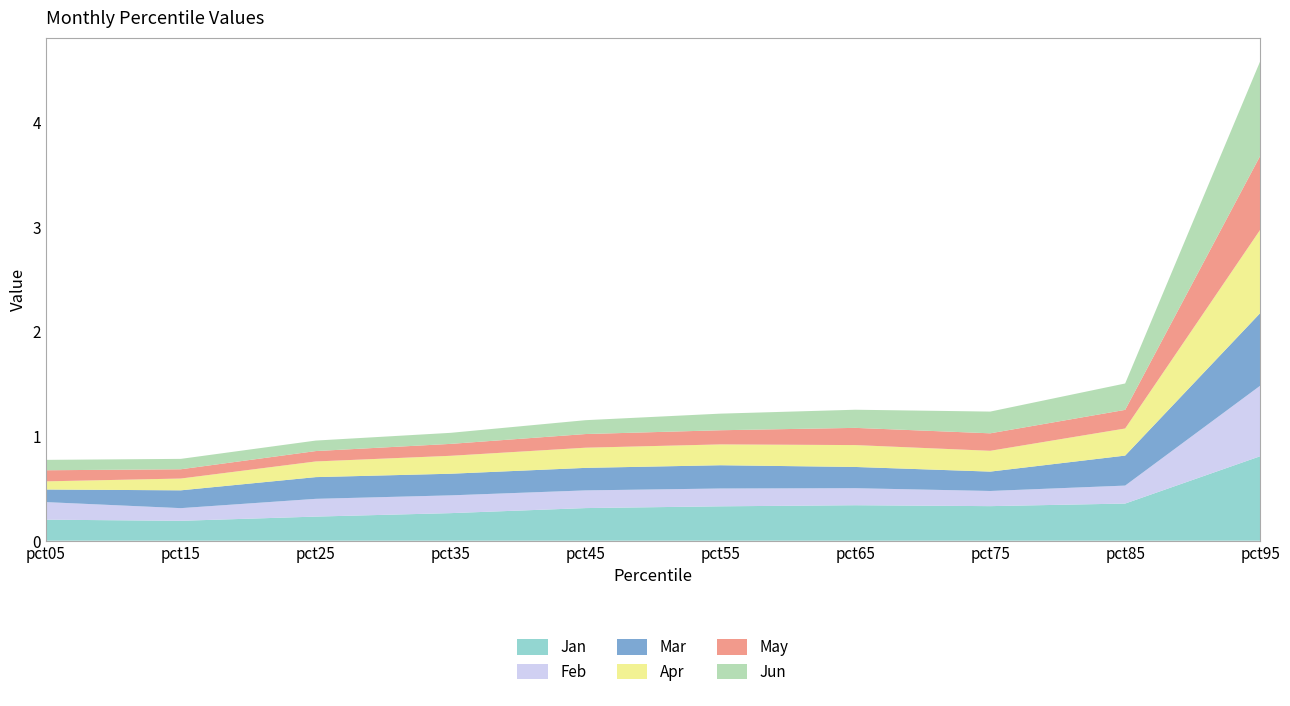

Reading left to right, transcribe all the data shown in this chart.

Jan: pct05=0.2	pct15=0.2	pct25=0.2	pct35=0.3	pct45=0.3	pct55=0.3	pct65=0.3	pct75=0.3	pct85=0.4	pct95=0.8
Feb: pct05=0.2	pct15=0.1	pct25=0.2	pct35=0.2	pct45=0.2	pct55=0.2	pct65=0.2	pct75=0.1	pct85=0.2	pct95=0.7
Mar: pct05=0.1	pct15=0.2	pct25=0.2	pct35=0.2	pct45=0.2	pct55=0.2	pct65=0.2	pct75=0.2	pct85=0.3	pct95=0.7
Apr: pct05=0.1	pct15=0.1	pct25=0.1	pct35=0.2	pct45=0.2	pct55=0.2	pct65=0.2	pct75=0.2	pct85=0.3	pct95=0.8
May: pct05=0.1	pct15=0.1	pct25=0.1	pct35=0.1	pct45=0.1	pct55=0.1	pct65=0.2	pct75=0.2	pct85=0.2	pct95=0.7
Jun: pct05=0.1	pct15=0.1	pct25=0.1	pct35=0.1	pct45=0.1	pct55=0.2	pct65=0.2	pct75=0.2	pct85=0.3	pct95=0.9